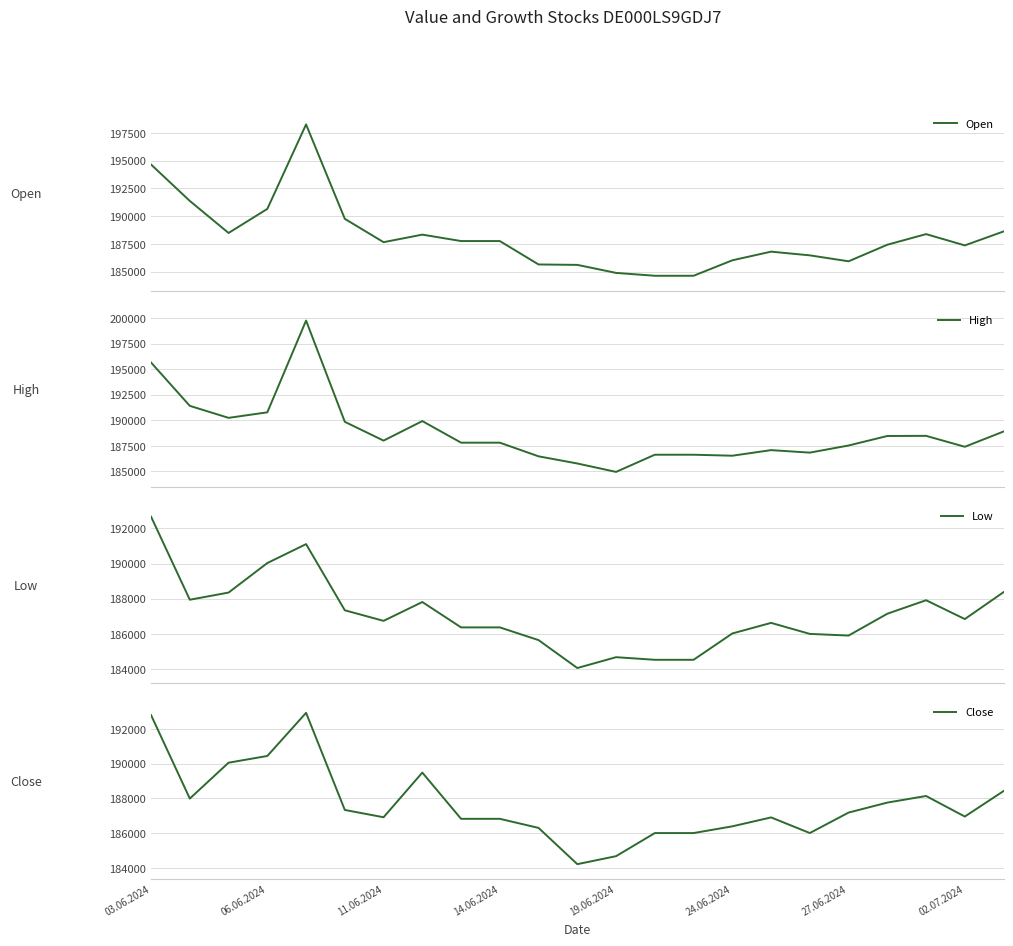

What is the highest value of the High series?

199761